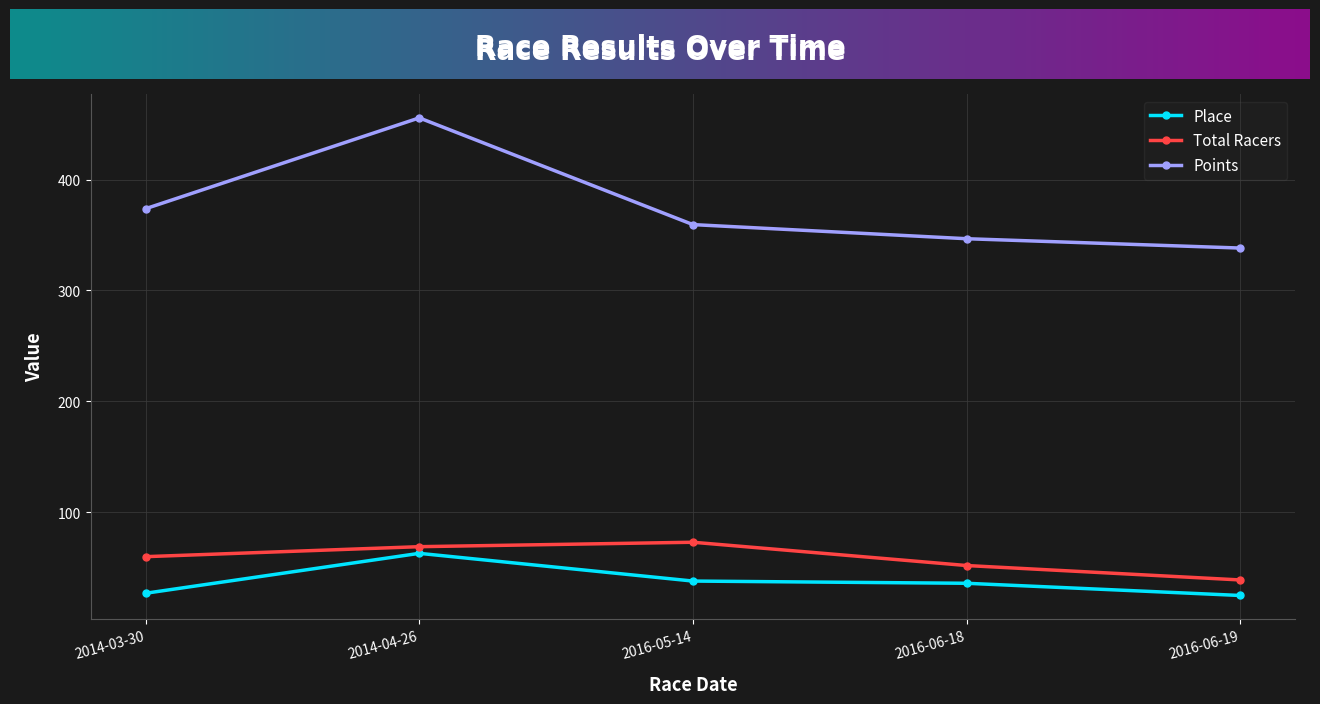

Reading right to left, transcribe all the data shown in this chart.

Place: 25.0	36.0	38.0	63.0	27.0
Total Racers: 39.0	52.0	73.0	69.0	60.0
Points: 338.2	346.7	359.4	455.6	373.7